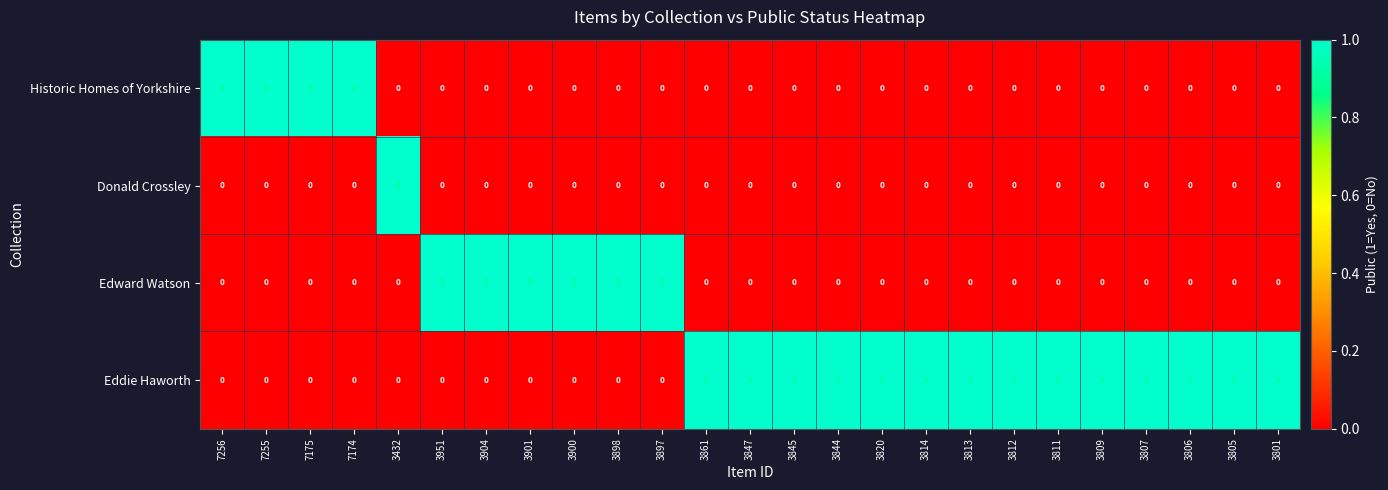

Rank the series by their average value, from lowest to highest.

Donald Crossley, Historic Homes of Yorkshire, Edward Watson, Eddie Haworth